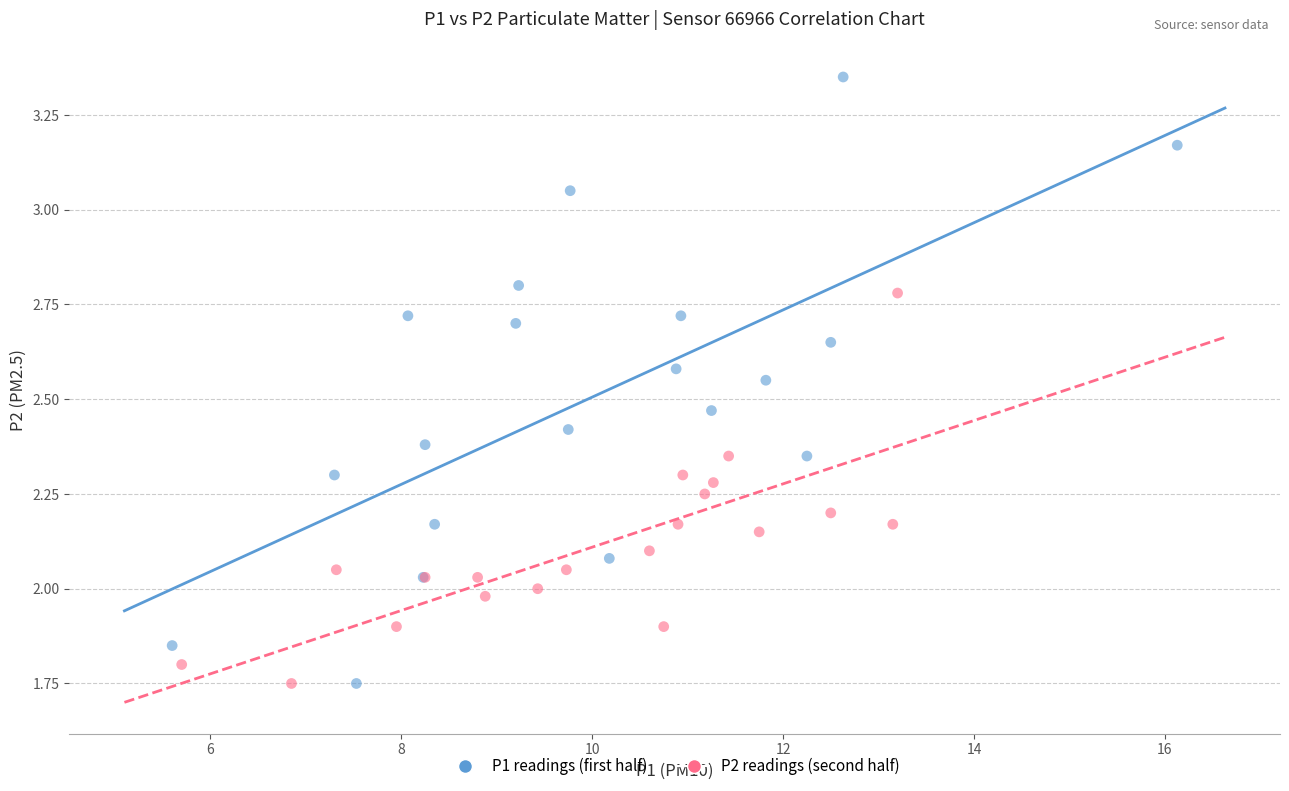

Which series contains the highest Y value?

P1 readings (first half)